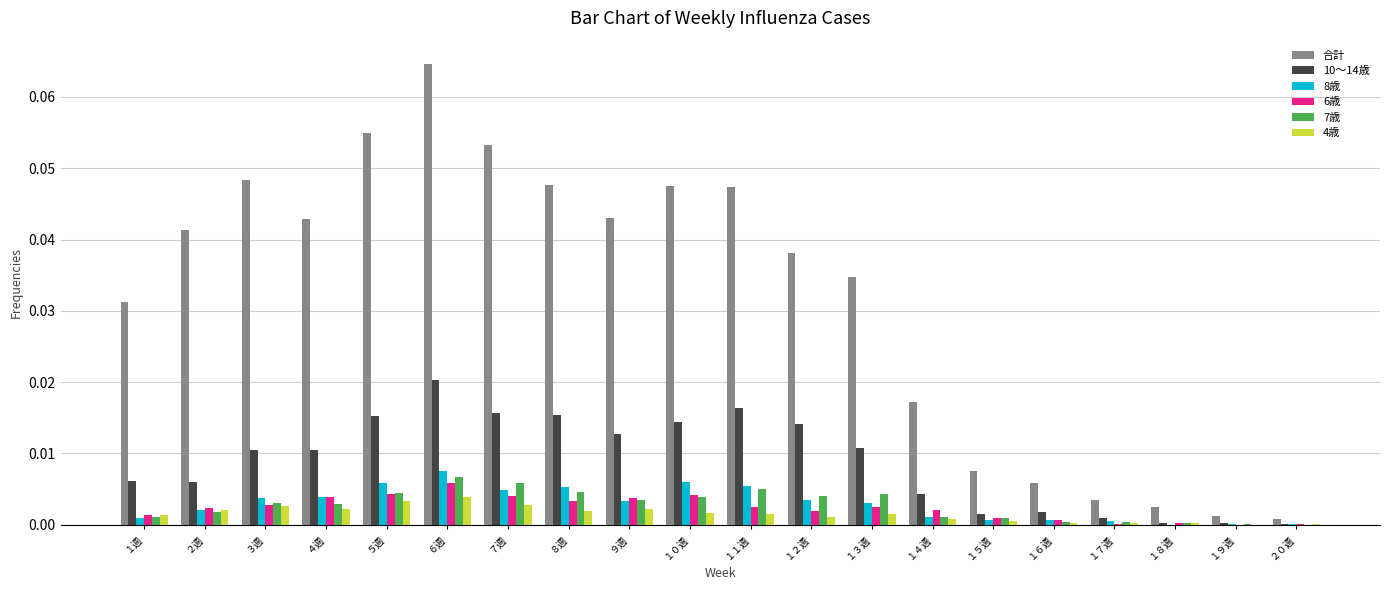

At which category is the sum across all series the highest?

６週